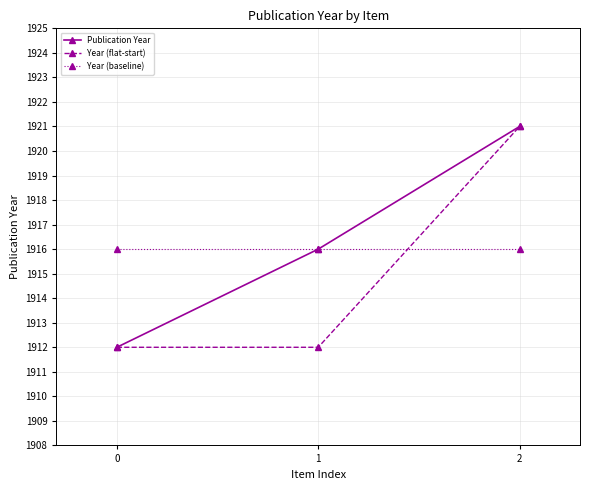

How many data points in Publication Year are less than 1916?

1